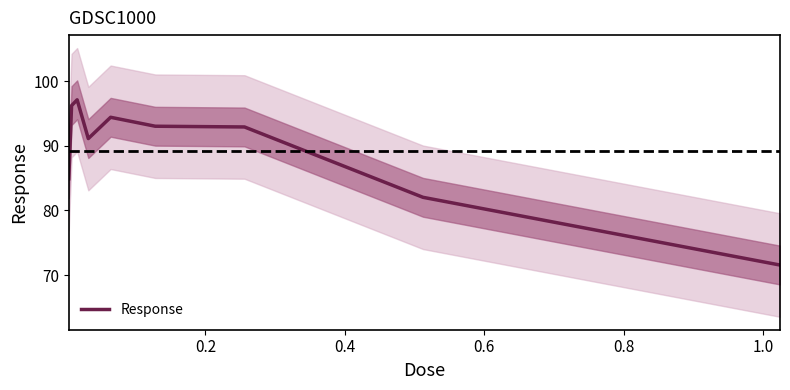

How many lines are shown in the chart?

1